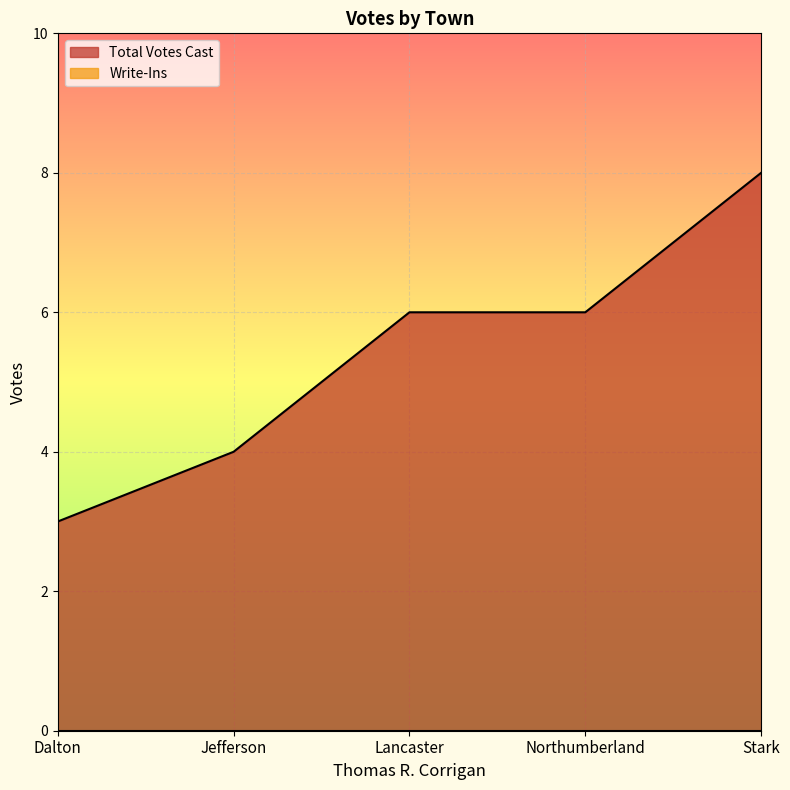

What position from the right is Lancaster?

3